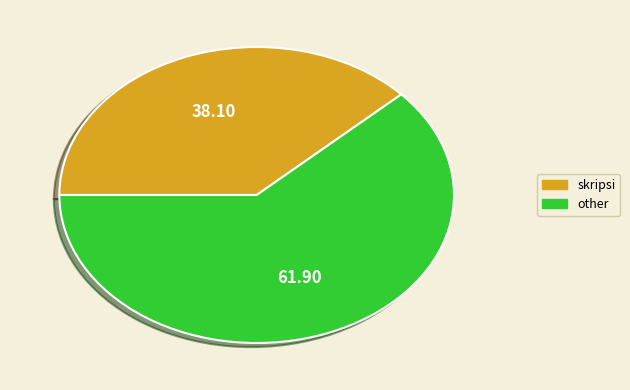

Between skripsi and other, which is larger?

other